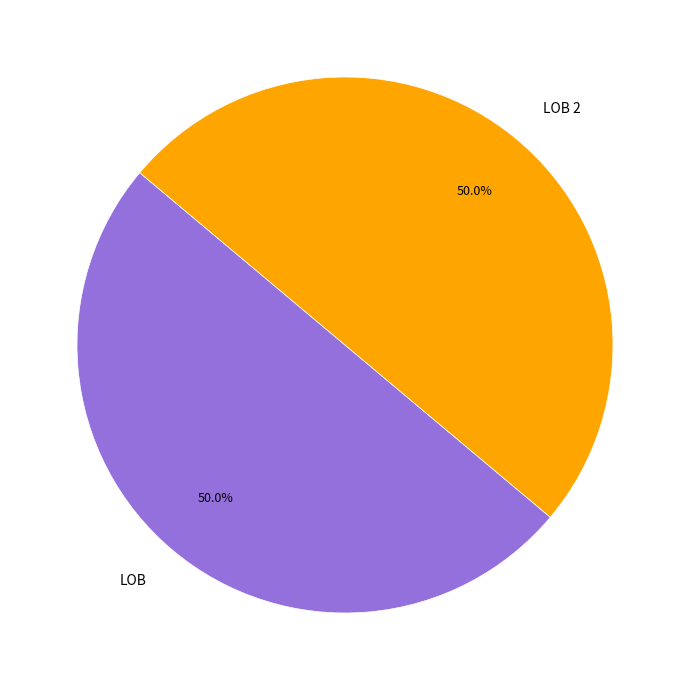

To the nearest percent, what percentage of the pie is LOB 2?

50%